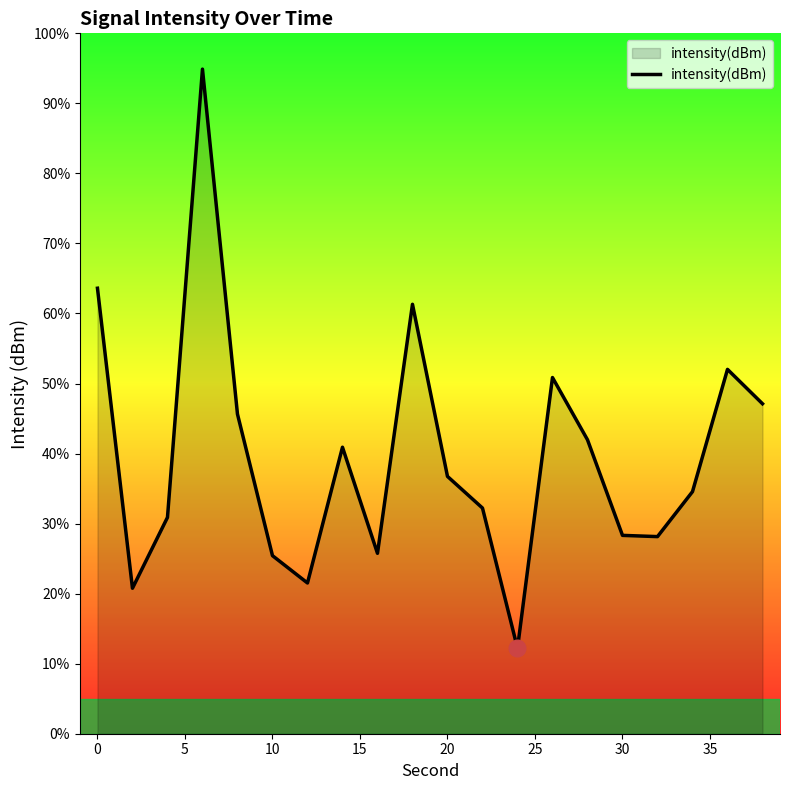

What is the greatest value displayed?

94.9